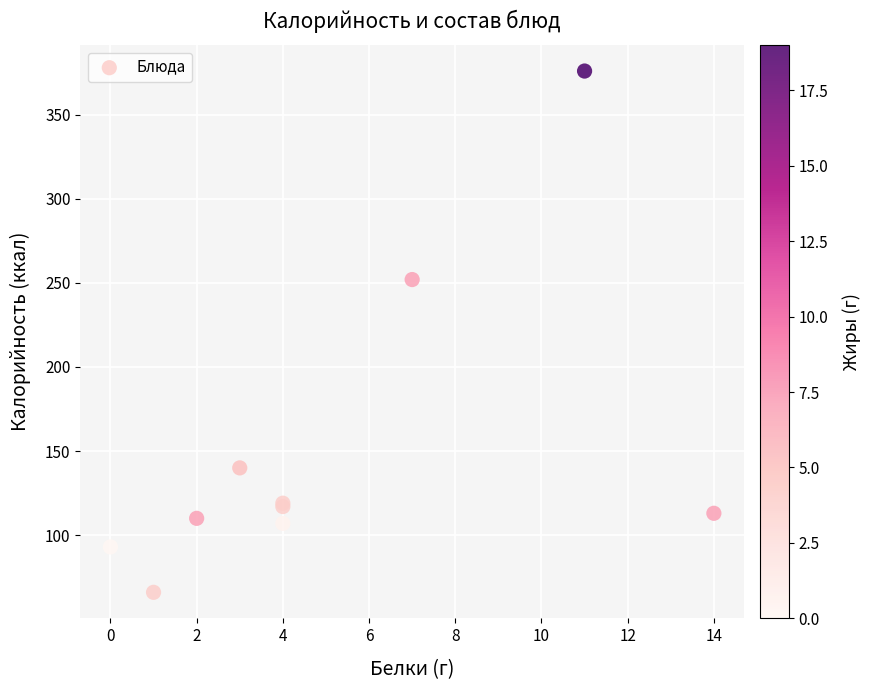

What Y value in the scatter plot is closest to 221?

252